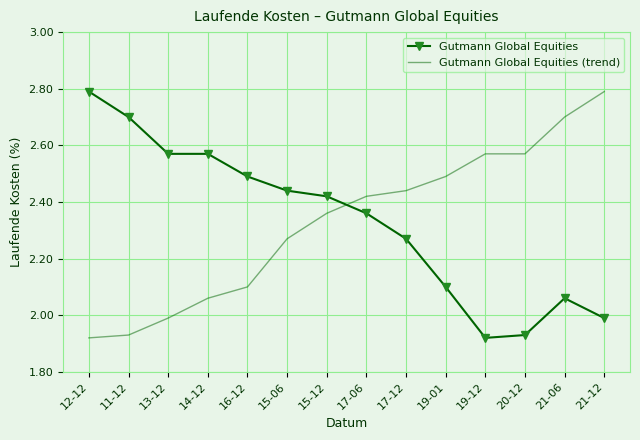

The Gutmann Global Equities series shows 3.1 at 19-01. True or false?

False